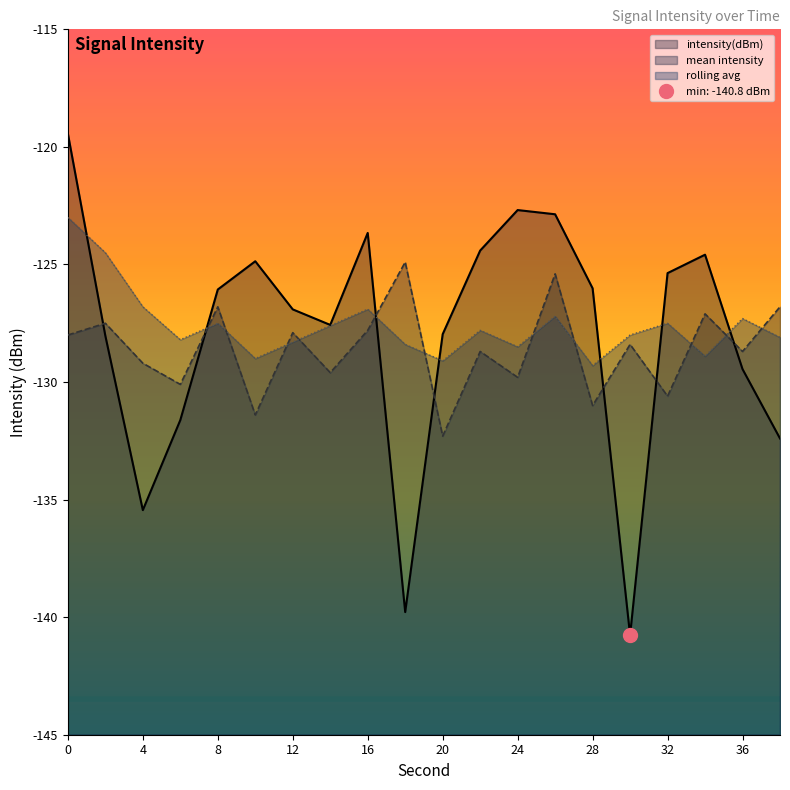

List the series in order of their overall mean, highest first.

rolling_avg, intensity(dBm), mean_intensity